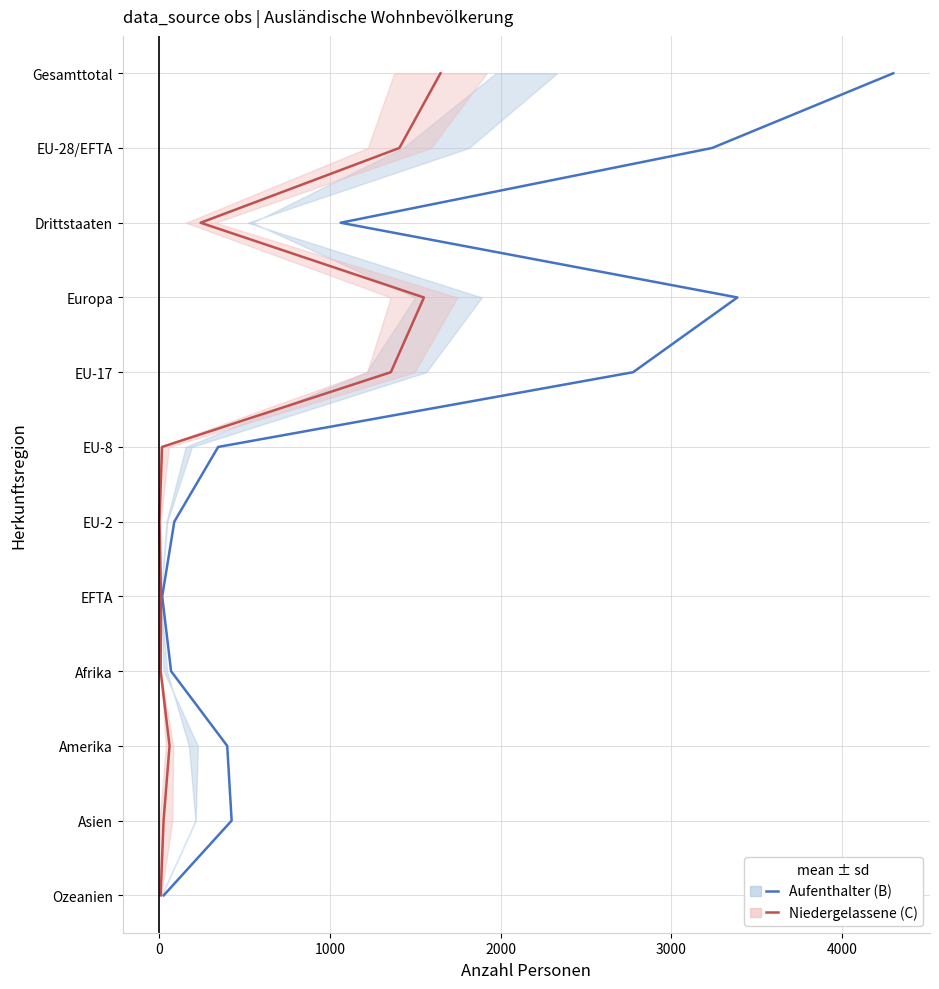

True or false: Niedergelassene (C) and Aufenthalter (B) cross at least once.

False